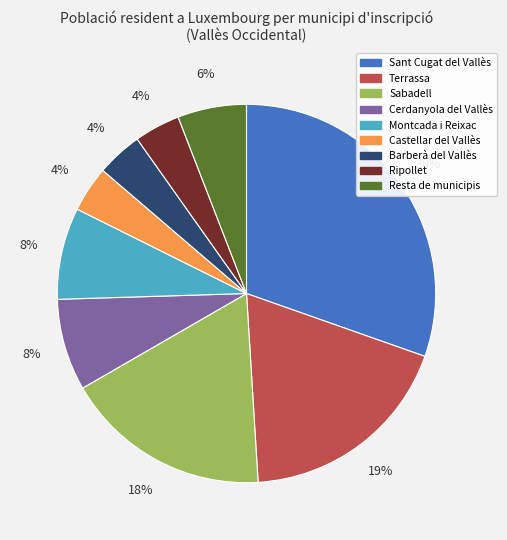

How many segments does this pie chart have?

9